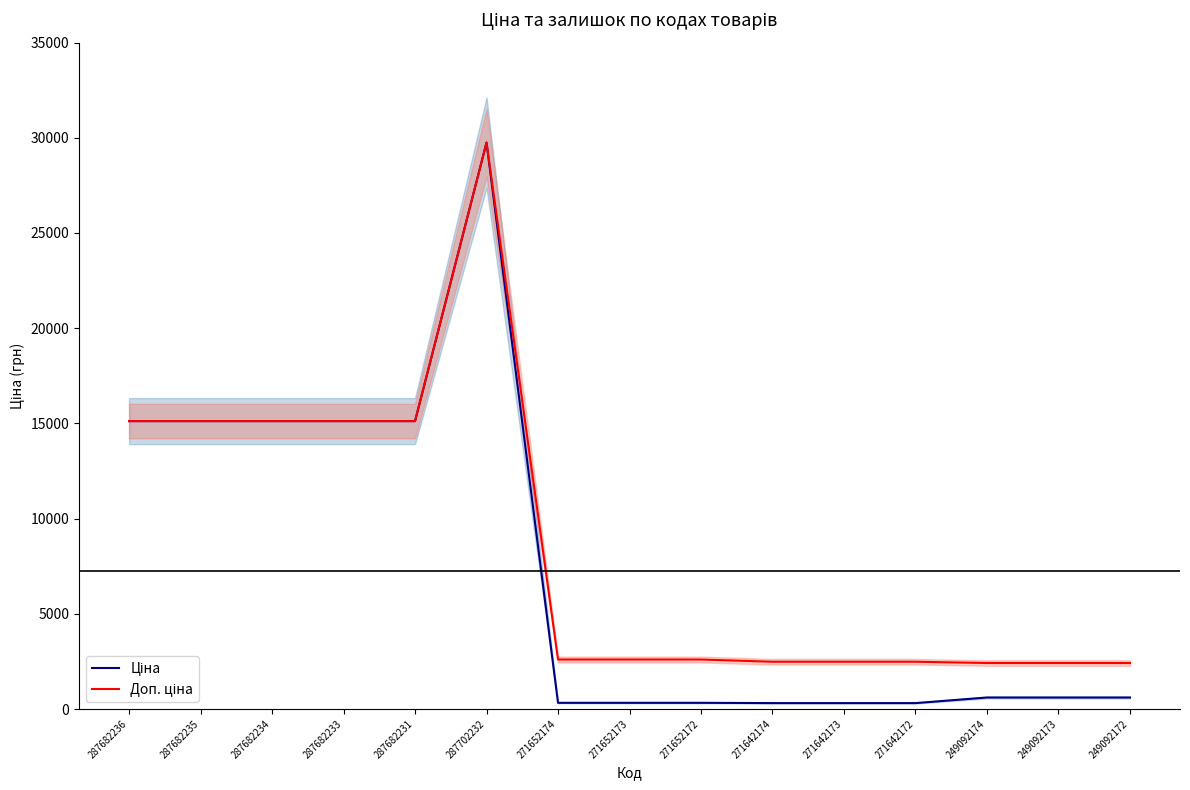

Which category has the lowest value in the Доп. ціна series?

249092174